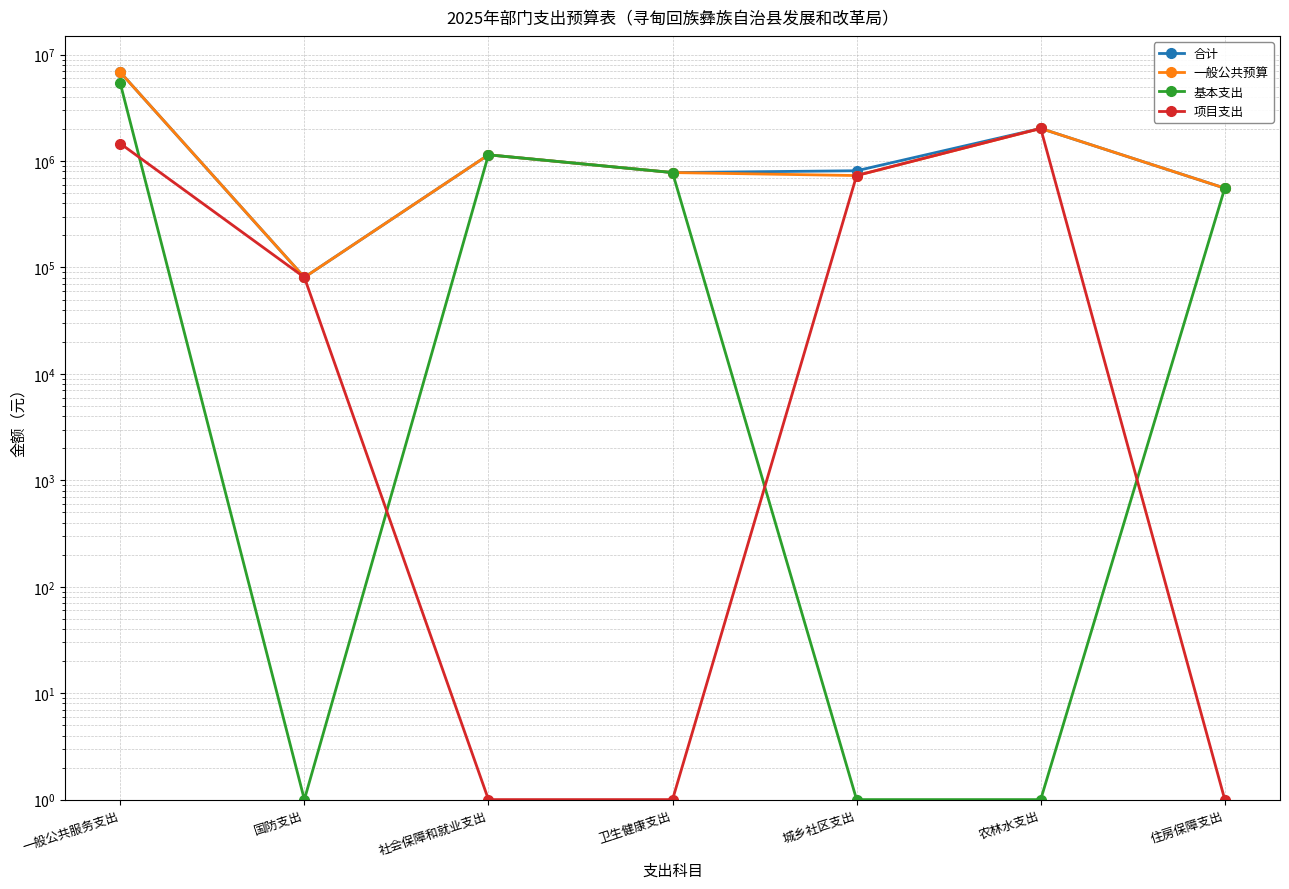

Reading right to left, list all the values displayed in this chart.

合计: 556289.6	2026000.0	811000.0	779687.0	1144883.5	80794.9	6831799.7
一般公共预算: 556289.6	2026000.0	731000.0	779687.0	1144883.5	80794.9	6831799.7
基本支出: 556289.6	1.0	1.0	779687.0	1144883.5	1.0	5370725.0
项目支出: 1.0	2026000.0	731000.0	1.0	1.0	80794.9	1461074.7